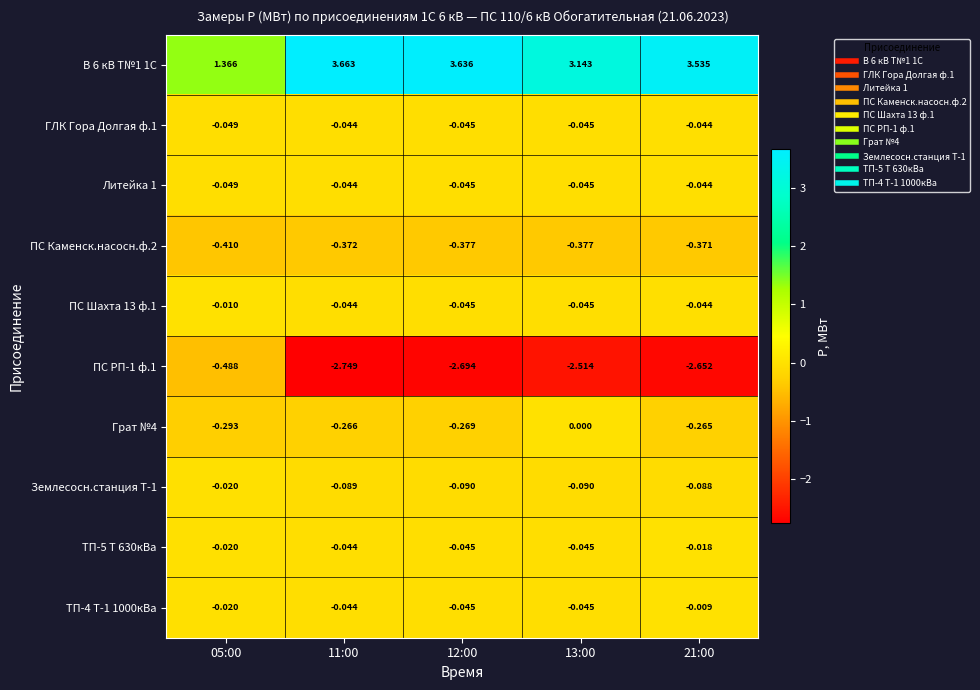

Which label corresponds to the smallest value in the chart?

11:00